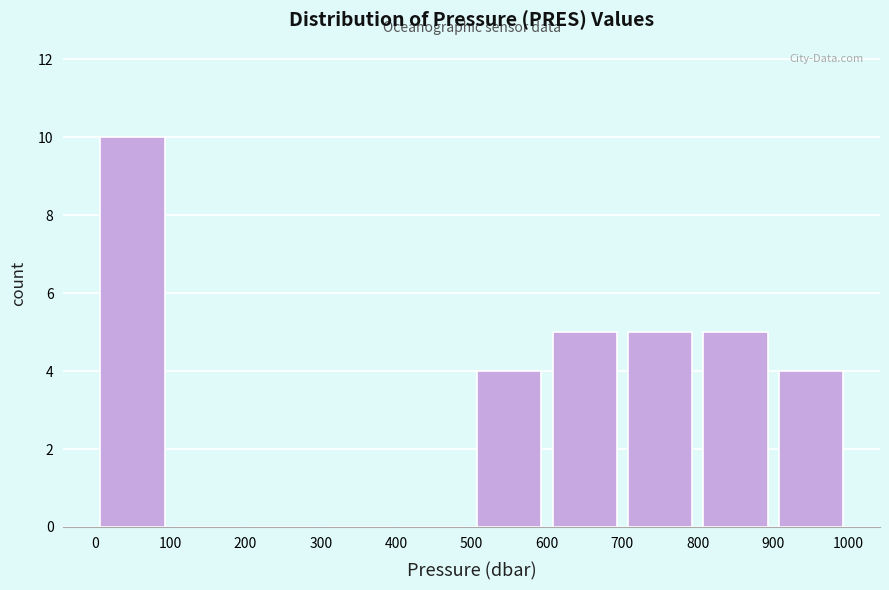

Reading left to right, transcribe this chart: for each bar, give the range it covers on the x-axis and its height. The values are not printed on the chart, so give them approximately, as read against the axis.

0 to 100: 10
100 to 200: 0
200 to 300: 0
300 to 400: 0
400 to 500: 0
500 to 600: 4
600 to 700: 5
700 to 800: 5
800 to 900: 5
900 to 1000: 4